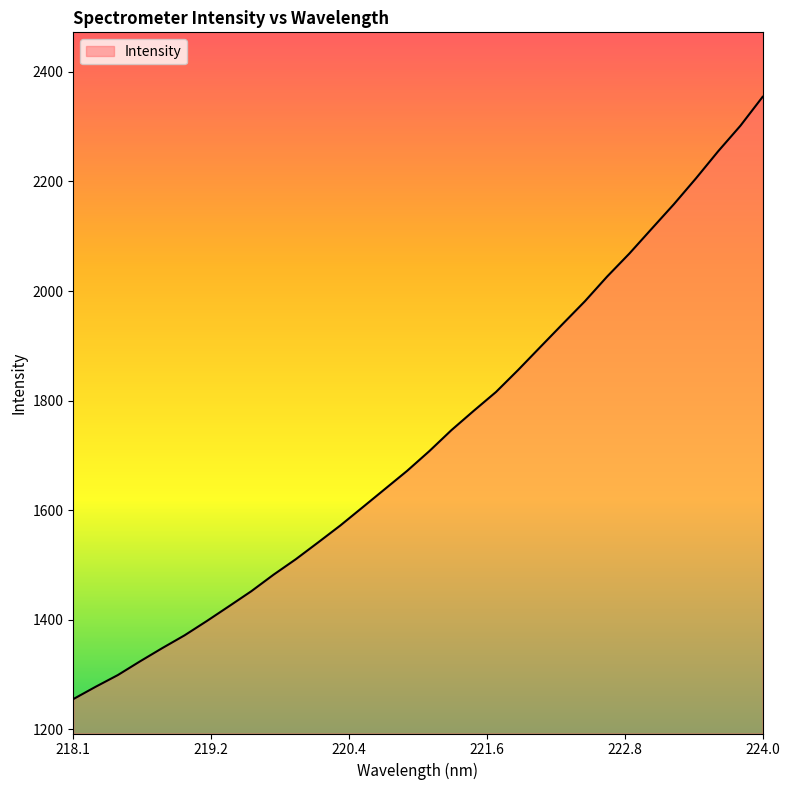

What is the smallest value displayed?

1255.3